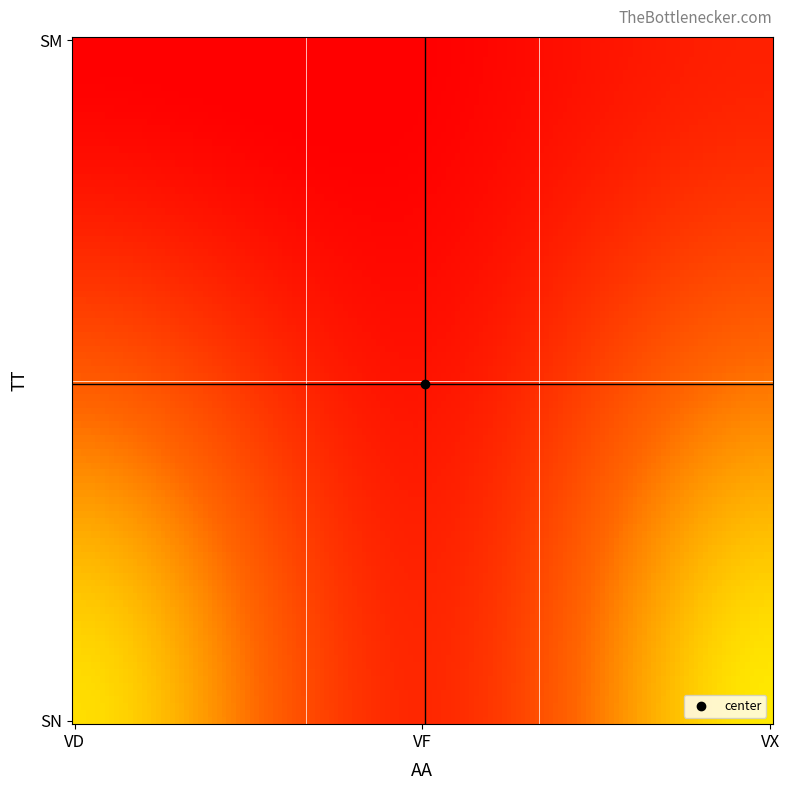

Reading right to left, transcribe all the data shown in this chart.

SM_VX: 132.3	22.4	35.3	132.3
SM_VD: 15.1	12.7	35.3	35.3
SM_VF: 130.3	21.8	12.3	22.4
SN_VX: 137.1	12.0	118.3	132.3
SN_VD: 127.9	134.3	129.8	84.6
SN_VF: 22.4	22.8	21.8	12.7